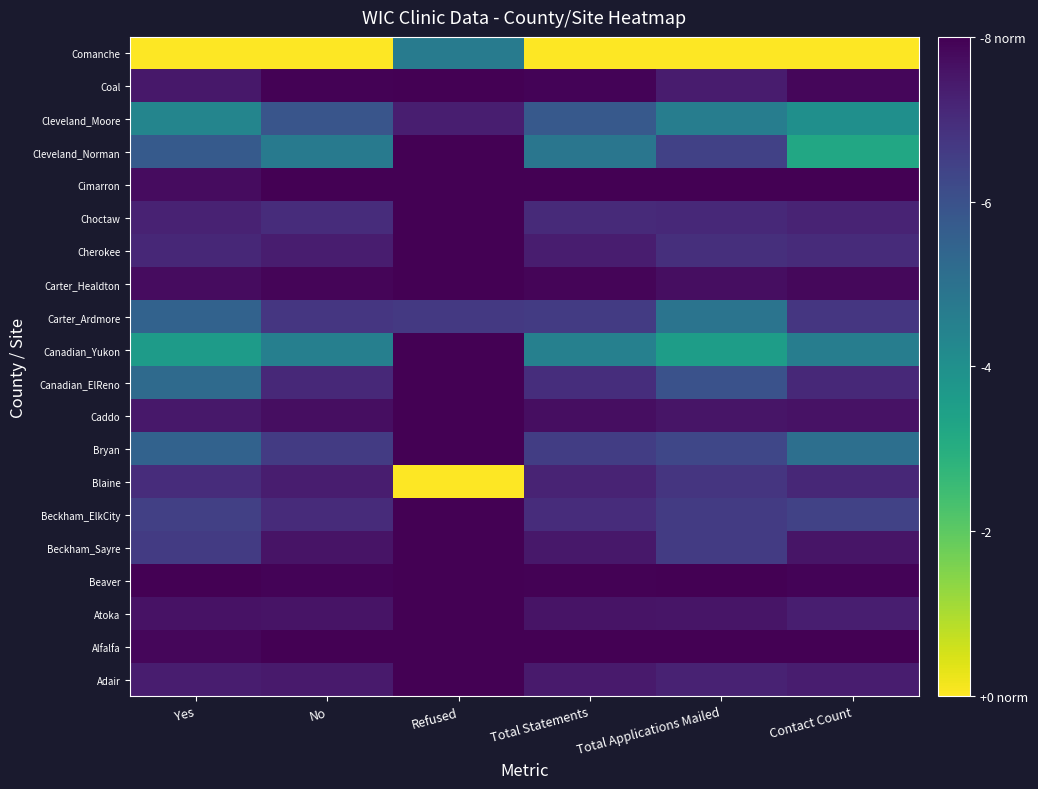

Reading left to right, transcribe all the data shown in this chart.

Adair: Yes=0.1	No=0.1	Refused=0.0	Total Statements=0.1	Total Applications Mailed=0.1	Contact Count=0.1
Alfalfa: Yes=0.0	No=0.0	Refused=0.0	Total Statements=0.0	Total Applications Mailed=0.0	Contact Count=0.0
Atoka: Yes=0.0	No=0.1	Refused=0.0	Total Statements=0.1	Total Applications Mailed=0.1	Contact Count=0.1
Beaver: Yes=0.0	No=0.0	Refused=0.0	Total Statements=0.0	Total Applications Mailed=0.0	Contact Count=0.0
Beckham_Sayre: Yes=0.2	No=0.1	Refused=0.0	Total Statements=0.1	Total Applications Mailed=0.2	Contact Count=0.1
Beckham_ElkCity: Yes=0.2	No=0.1	Refused=0.0	Total Statements=0.1	Total Applications Mailed=0.2	Contact Count=0.2
Blaine: Yes=0.1	No=0.1	Refused=1.0	Total Statements=0.1	Total Applications Mailed=0.2	Contact Count=0.1
Bryan: Yes=0.3	No=0.2	Refused=0.0	Total Statements=0.2	Total Applications Mailed=0.2	Contact Count=0.4
Caddo: Yes=0.1	No=0.0	Refused=0.0	Total Statements=0.0	Total Applications Mailed=0.1	Contact Count=0.0
Canadian_ElReno: Yes=0.3	No=0.1	Refused=0.0	Total Statements=0.1	Total Applications Mailed=0.2	Contact Count=0.1
Canadian_Yukon: Yes=0.5	No=0.4	Refused=0.0	Total Statements=0.4	Total Applications Mailed=0.6	Contact Count=0.4
Carter_Ardmore: Yes=0.3	No=0.2	Refused=0.2	Total Statements=0.2	Total Applications Mailed=0.4	Contact Count=0.2
Carter_Healdton: Yes=0.0	No=0.0	Refused=0.0	Total Statements=0.0	Total Applications Mailed=0.0	Contact Count=0.0
Cherokee: Yes=0.1	No=0.1	Refused=0.0	Total Statements=0.1	Total Applications Mailed=0.1	Contact Count=0.1
Choctaw: Yes=0.1	No=0.1	Refused=0.0	Total Statements=0.1	Total Applications Mailed=0.1	Contact Count=0.1
Cimarron: Yes=0.0	No=0.0	Refused=0.0	Total Statements=0.0	Total Applications Mailed=0.0	Contact Count=0.0
Cleveland_Norman: Yes=0.3	No=0.4	Refused=0.0	Total Statements=0.4	Total Applications Mailed=0.2	Contact Count=0.6
Cleveland_Moore: Yes=0.5	No=0.3	Refused=0.1	Total Statements=0.3	Total Applications Mailed=0.4	Contact Count=0.5
Coal: Yes=0.1	No=0.0	Refused=0.0	Total Statements=0.0	Total Applications Mailed=0.1	Contact Count=0.0
Comanche: Yes=1.0	No=1.0	Refused=0.4	Total Statements=1.0	Total Applications Mailed=1.0	Contact Count=1.0